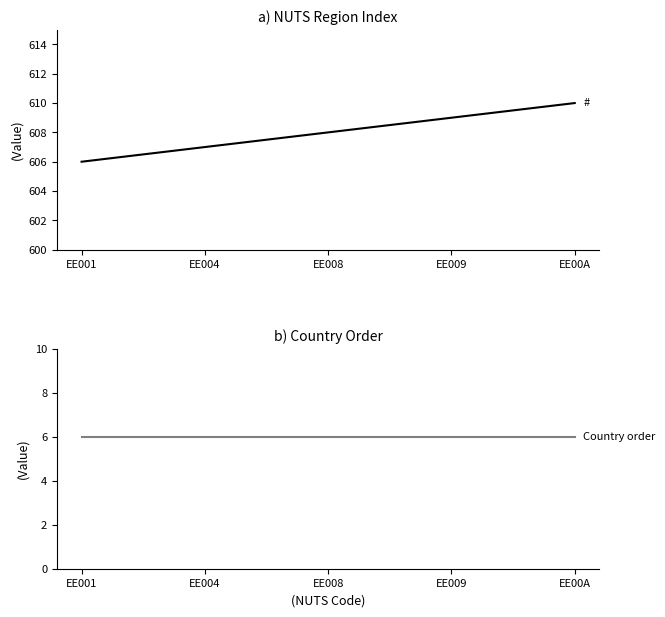

Reading left to right, extract all data points from this chart.

#: EE001=606	EE004=607	EE008=608	EE009=609	EE00A=610
Country order: EE001=6	EE004=6	EE008=6	EE009=6	EE00A=6